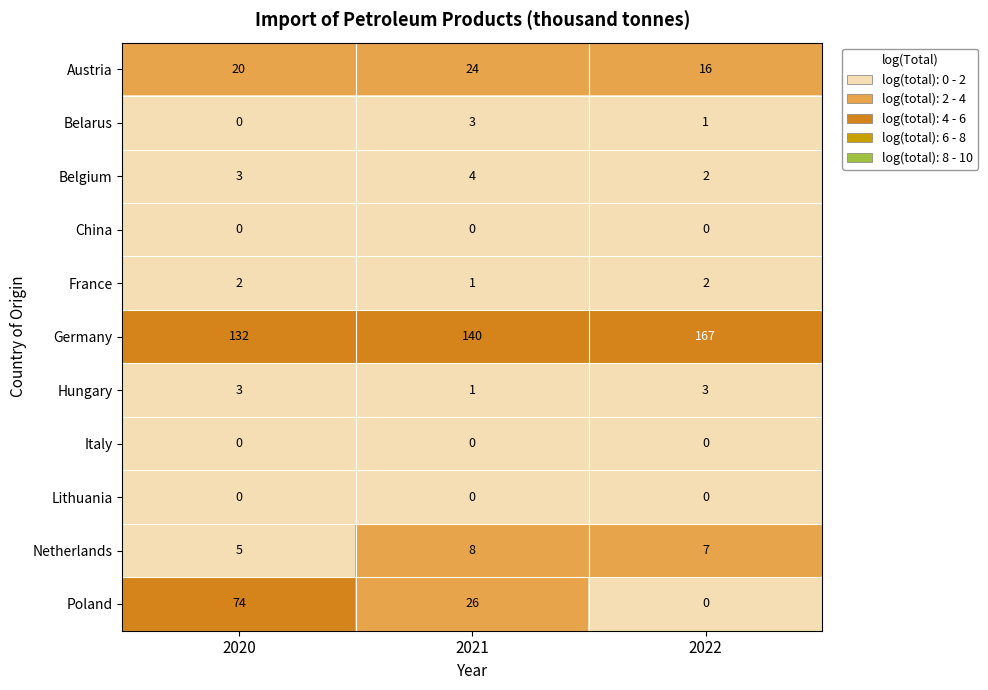

How many Germany values are between 132 and 167?

3